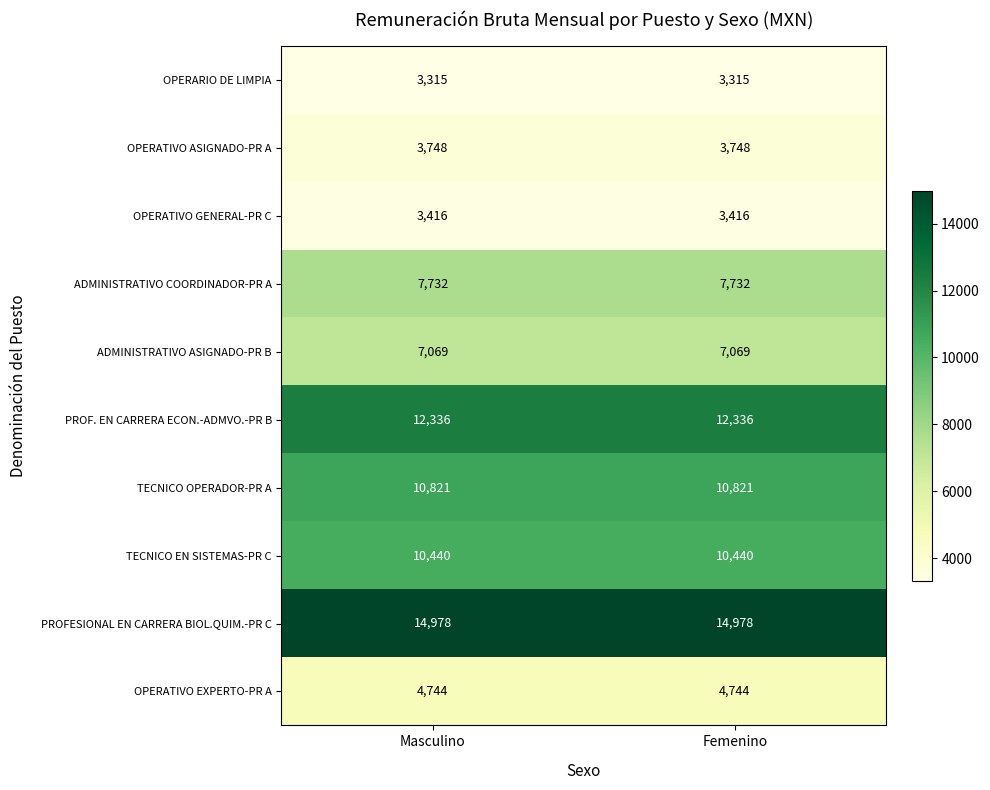

True or false: ADMINISTRATIVO COORDINADOR-PR A has a value of 1689 at Masculino.

False